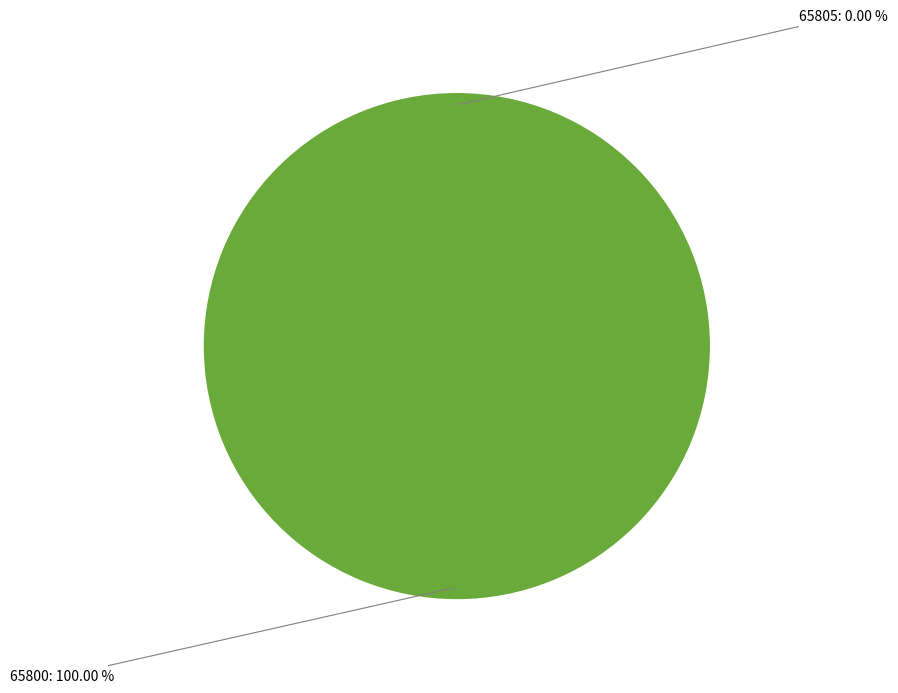

True or false: 65805 accounts for 8% of the total.

False